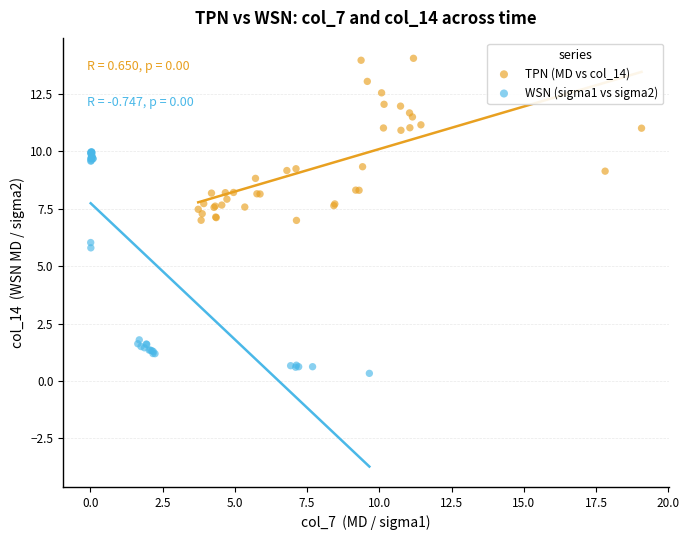

Which series has the widest spread of Y values?

WSN (sigma1 vs sigma2)